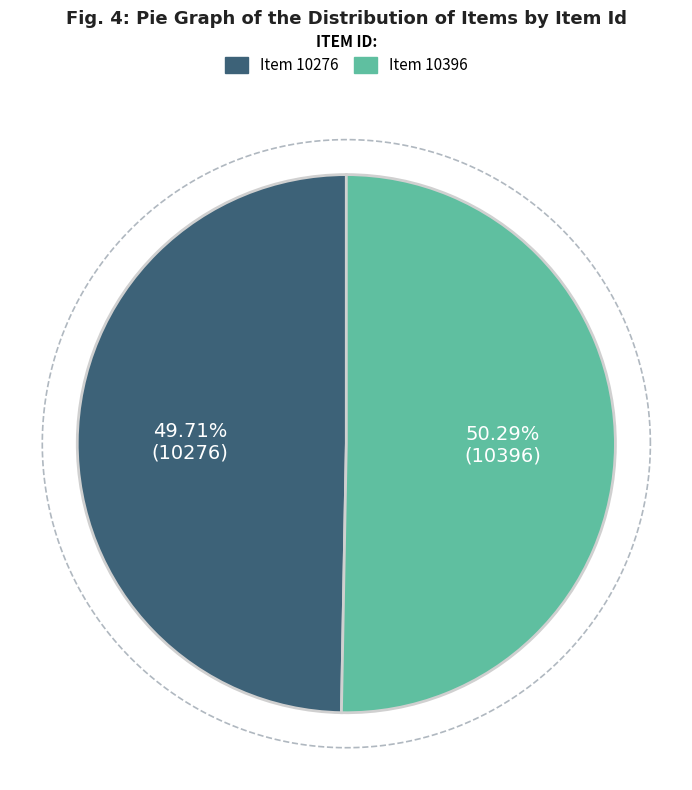

Which category has the biggest portion of the pie?

Item 10396